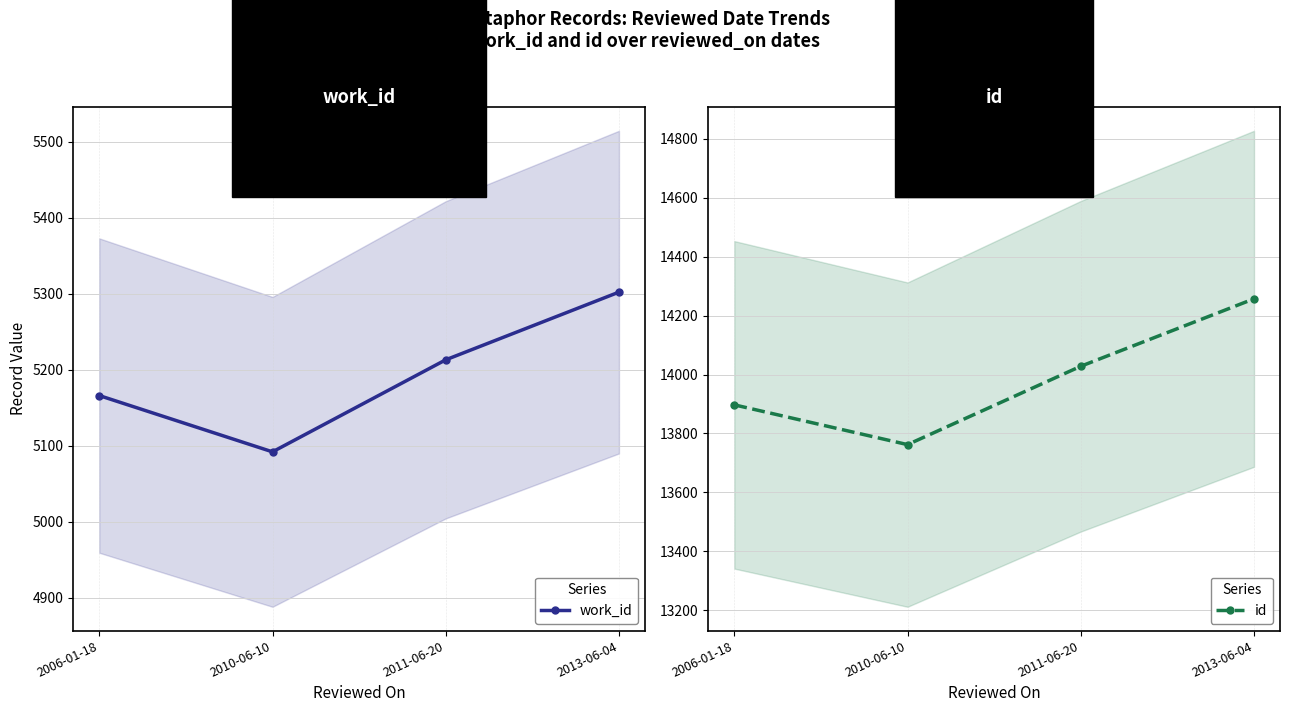

Which category has the lowest value in the work_id series?

2010-06-10